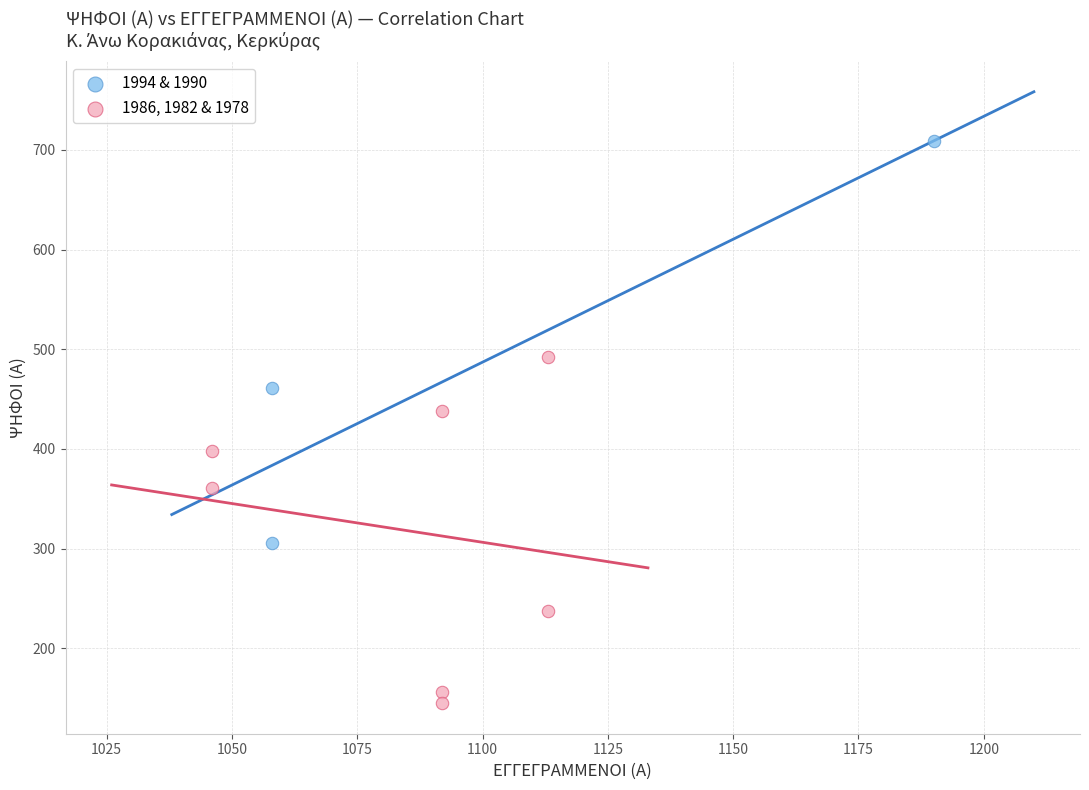

Which series has the widest spread of Y values?

1994 & 1990